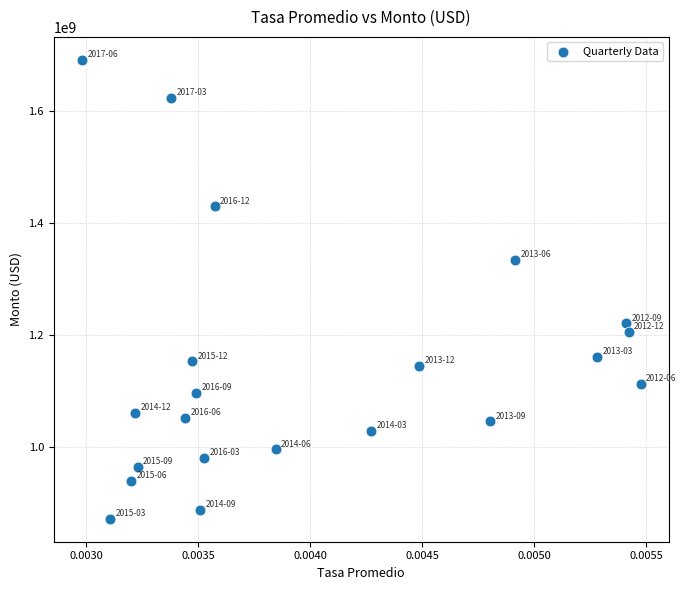

What is the range of Y values (max minus min)?

818712181.0